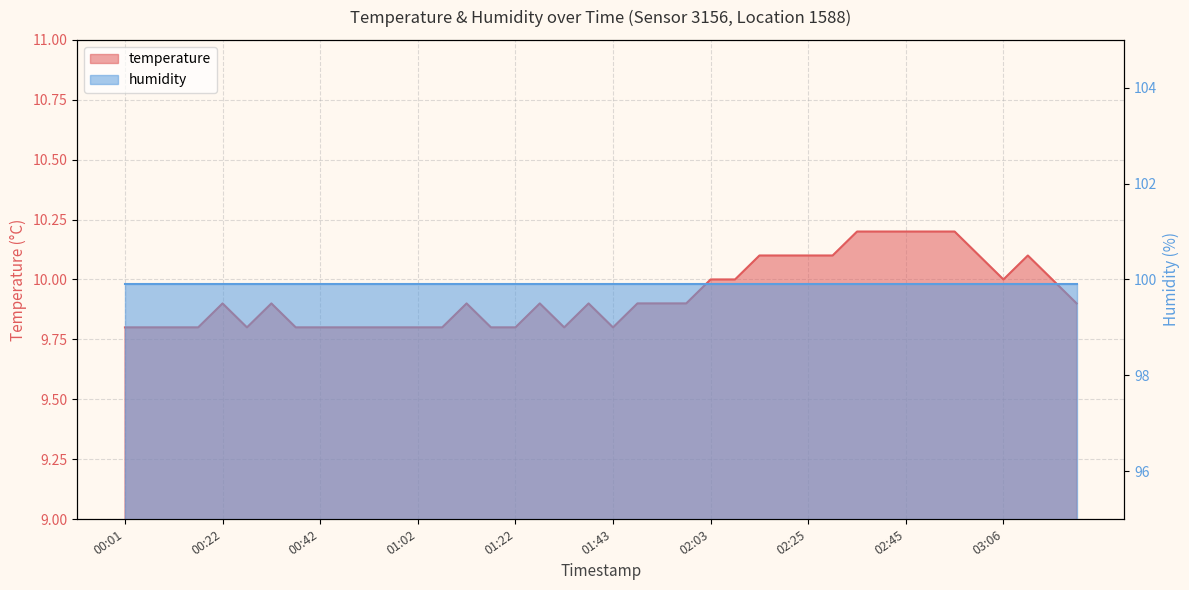

How many points are higher than both their immediate neighbors (excluding endpoints)?

6